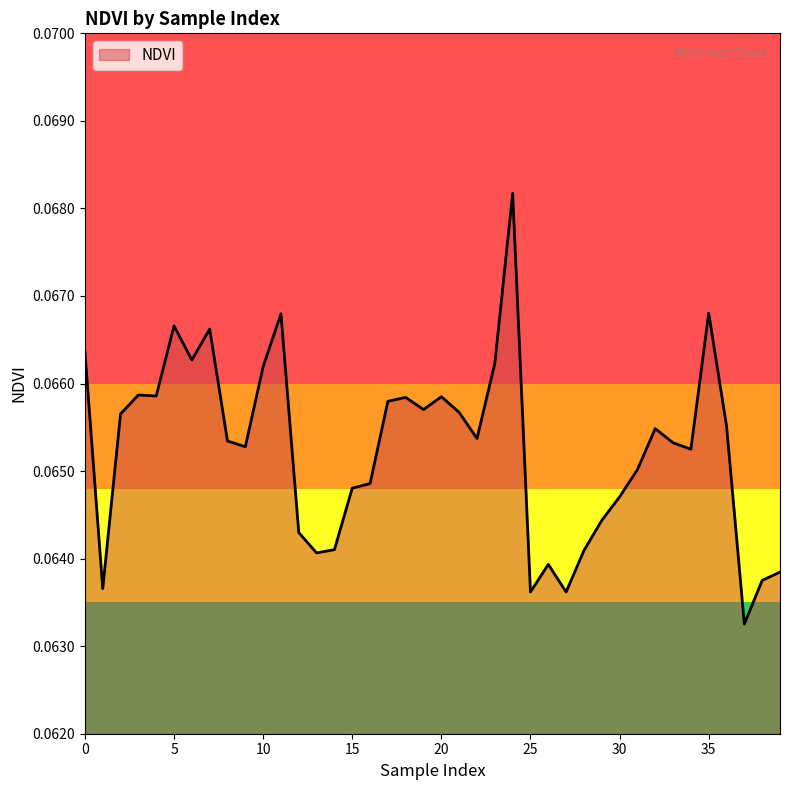

Which category has the highest value across all series?

24